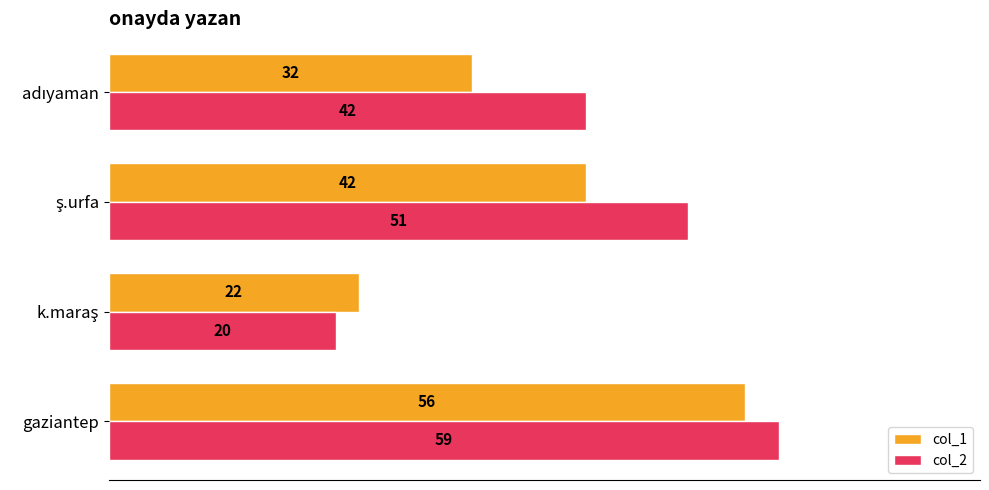

List the series in order of their peak value, highest first.

col_2, col_1